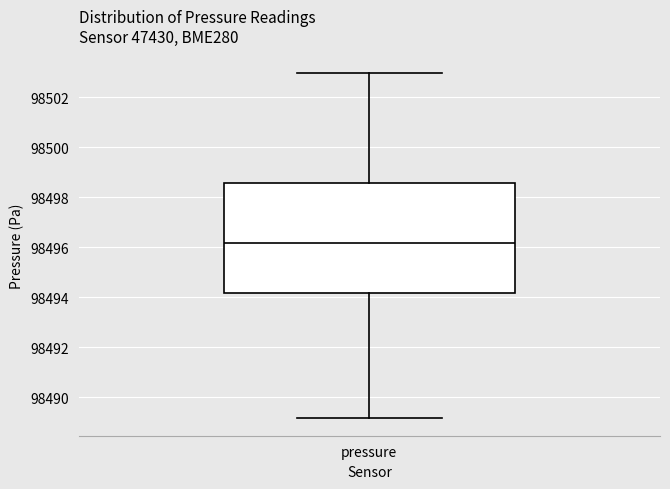

Where does the lower whisker of the box for pressure end on the y-axis? The values are not printed on the chart, so give them approximately, as read against the axis.

98489.2